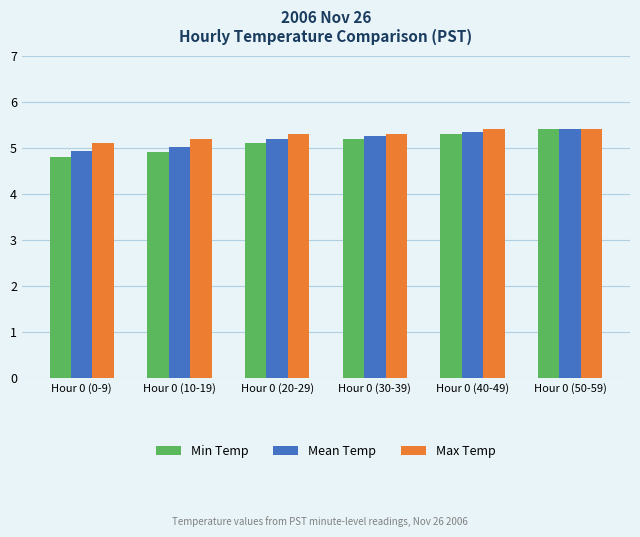

What is the sum of the Max Temp values at Hour 0 (0-9) and Hour 0 (50-59)?

10.5